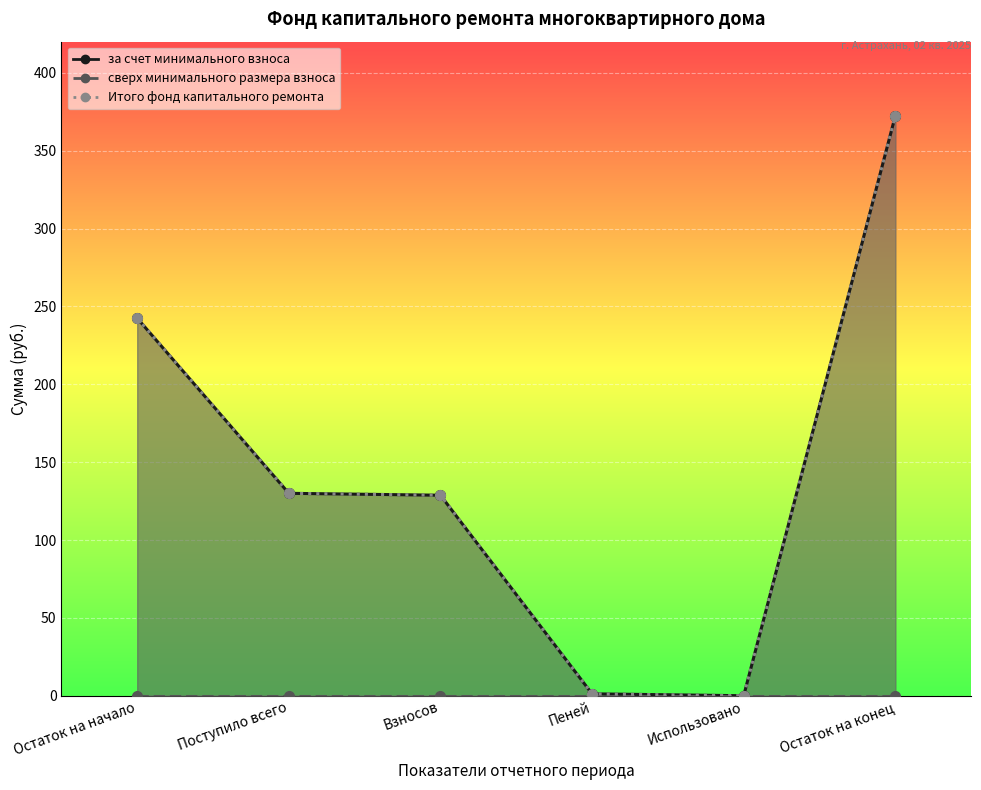

What is the maximum value for за счет минимального взноса?

372.4